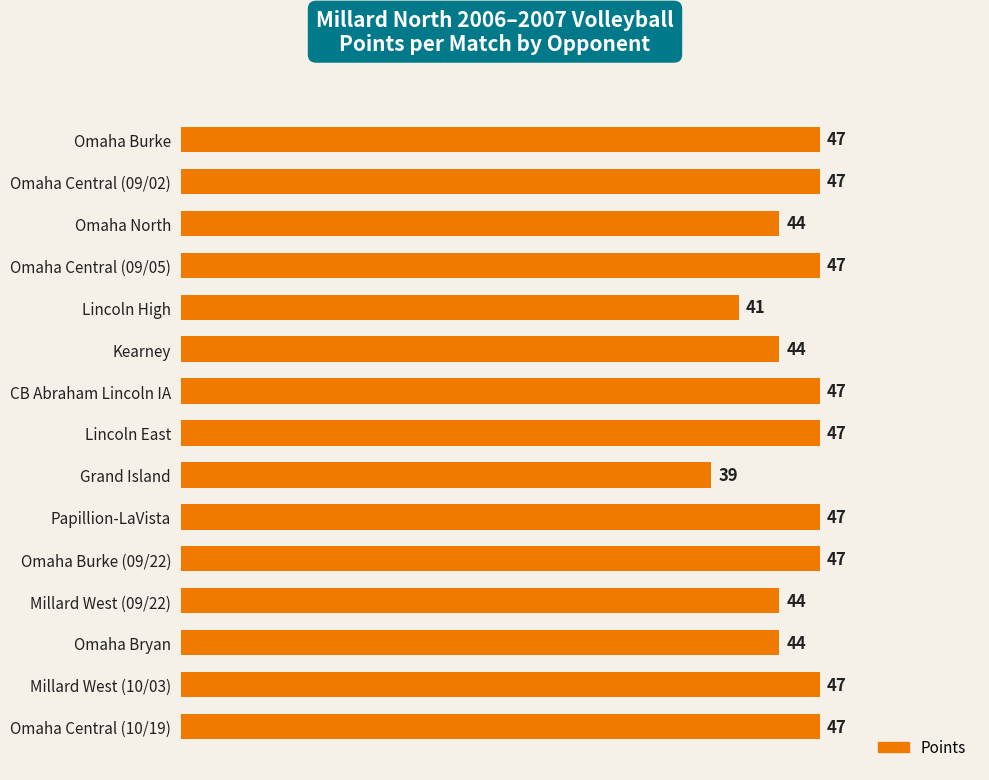

Which category has the lowest value across all series?

Grand Island